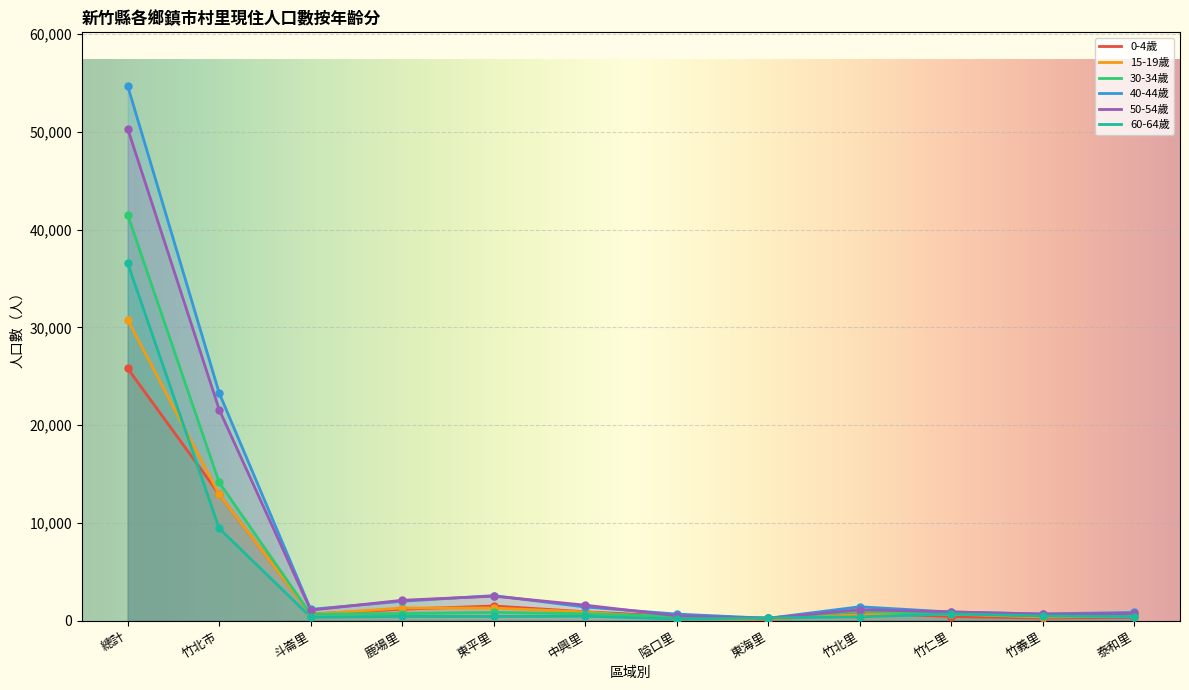

What is the average value of the 50-54歲 series?

6948